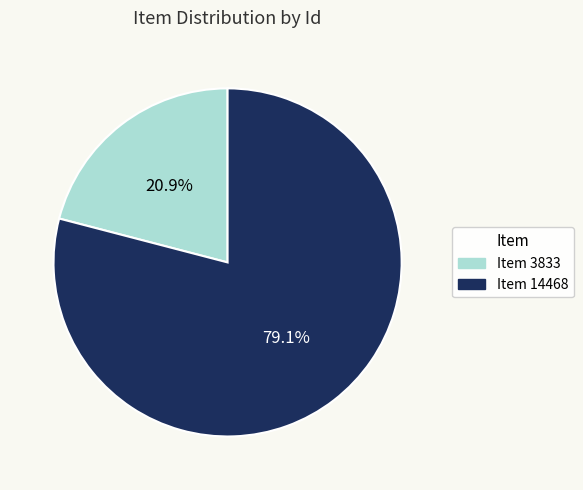

To the nearest percent, what is the difference between the largest and smallest slice percentages?

58%